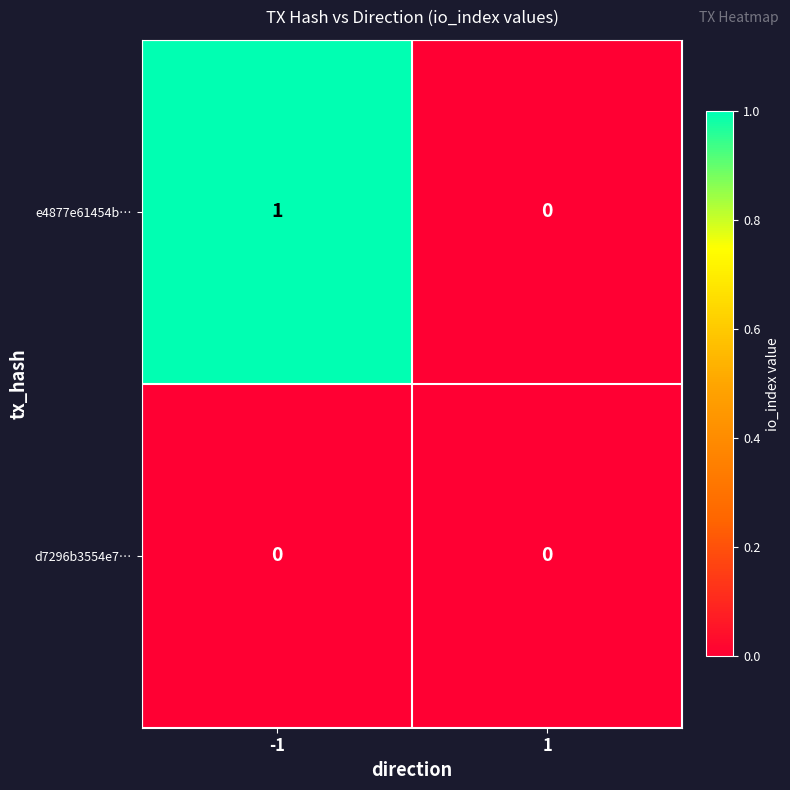

Which series has the largest total across all categories?

e4877e61454b…